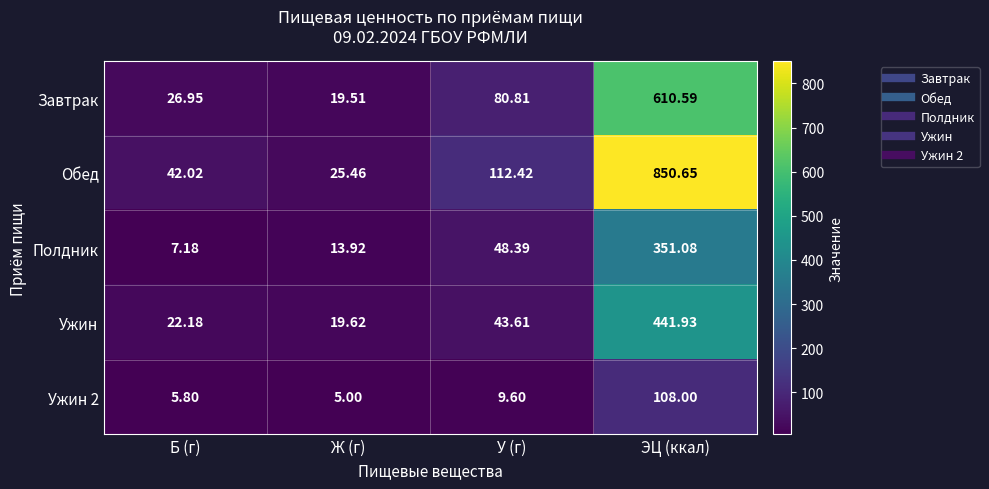

At which label does Ужин 2 first exceed 9?

У (г)